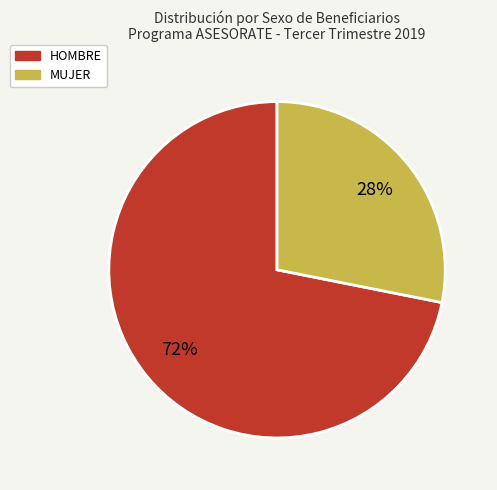

Count the number of slices in the pie.

2